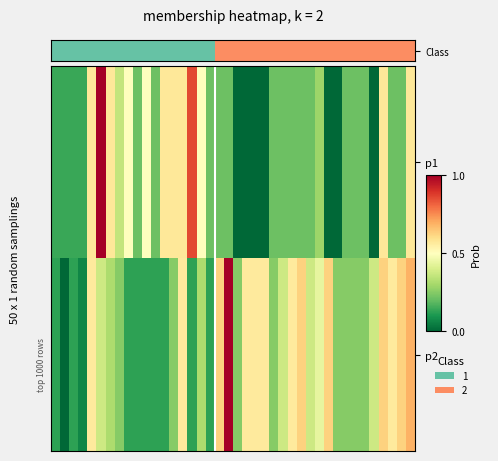

Reading left to right, list all the values displayed in this chart.

p1: 0.1	0.1	0.1	0.1	0.6	1.0	0.6	0.4	0.5	0.2	0.5	0.2	0.6	0.6	0.6	0.9	0.5	0.2	0.2	0.2	0.0	0.0	0.0	0.0	0.2	0.2	0.2	0.2	0.2	0.3	0.0	0.0	0.2	0.2	0.2	0.0	0.6	0.2	0.2	0.6
p2: 0.1	0.0	0.1	0.1	0.6	0.4	0.3	0.2	0.1	0.1	0.1	0.1	0.1	0.2	0.6	0.1	0.3	0.1	0.6	1.0	0.2	0.6	0.6	0.6	0.2	0.4	0.6	0.6	0.4	0.4	0.6	0.2	0.2	0.2	0.2	0.4	0.6	0.6	0.6	0.7